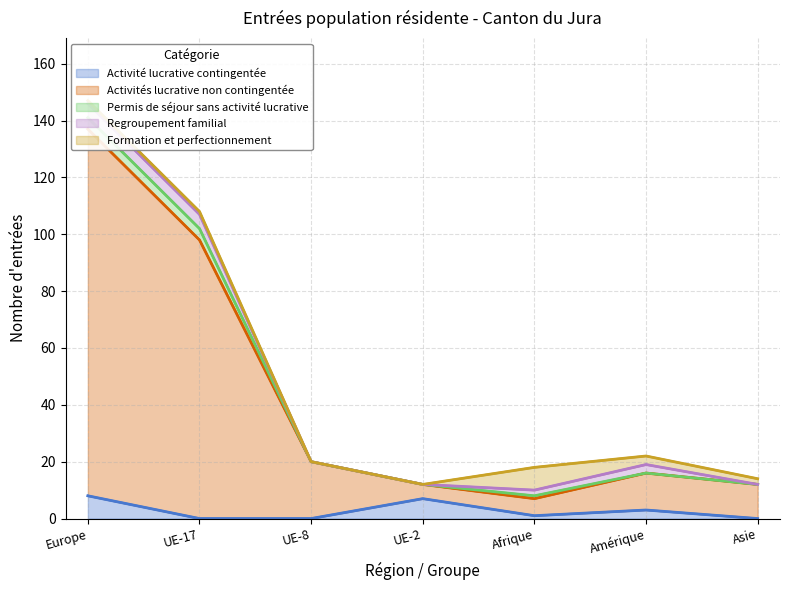

What position from the left is Asie?

7